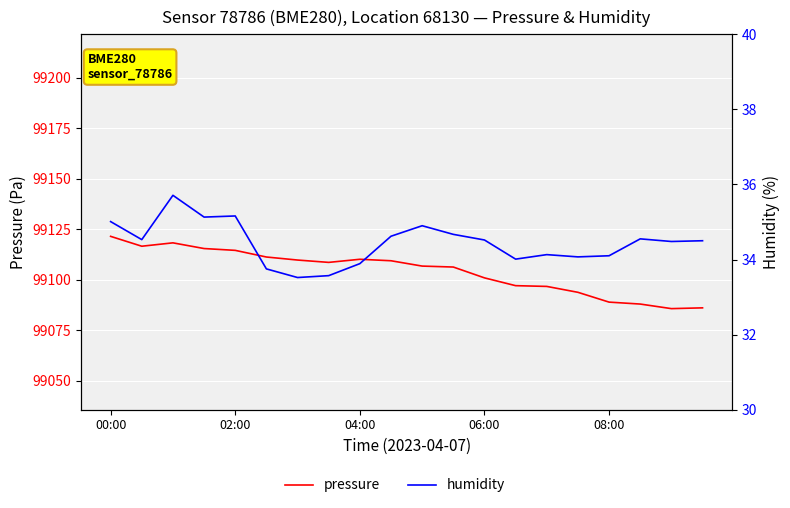

What is the greatest value displayed?

99121.5